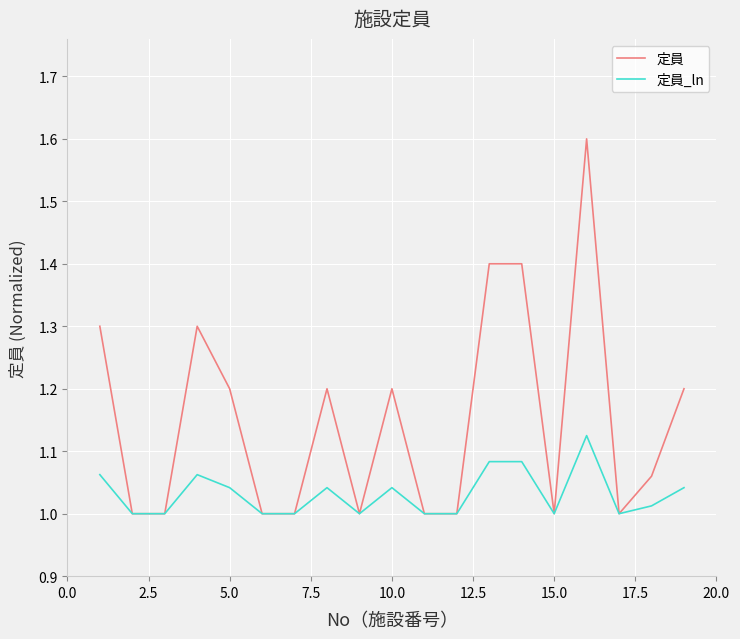

What is the maximum value for 定員?

1.6